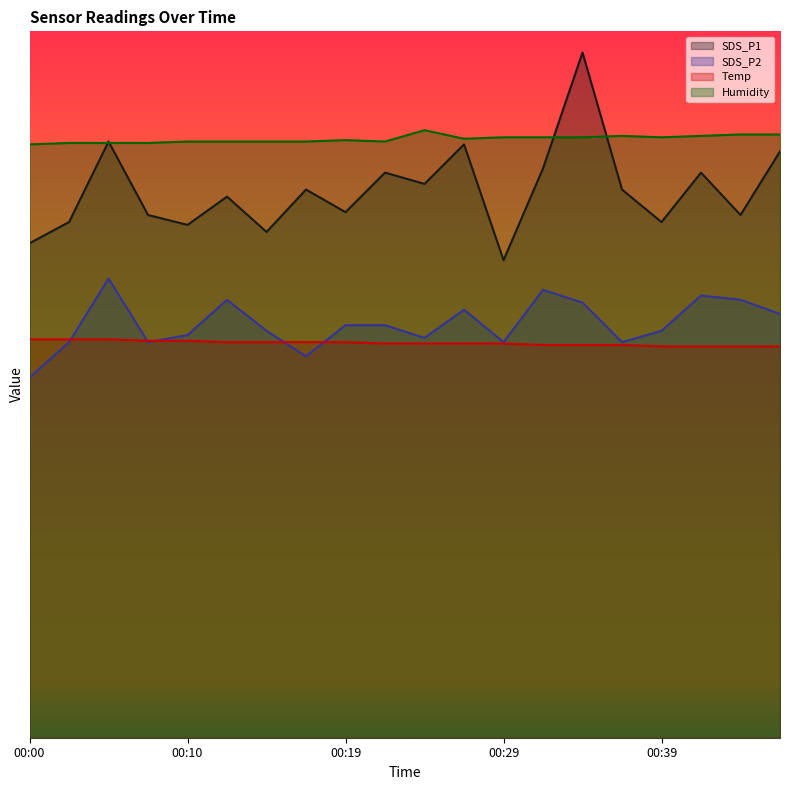

Is it true that SDS_P2 equals 48.5 at 00:39?

False